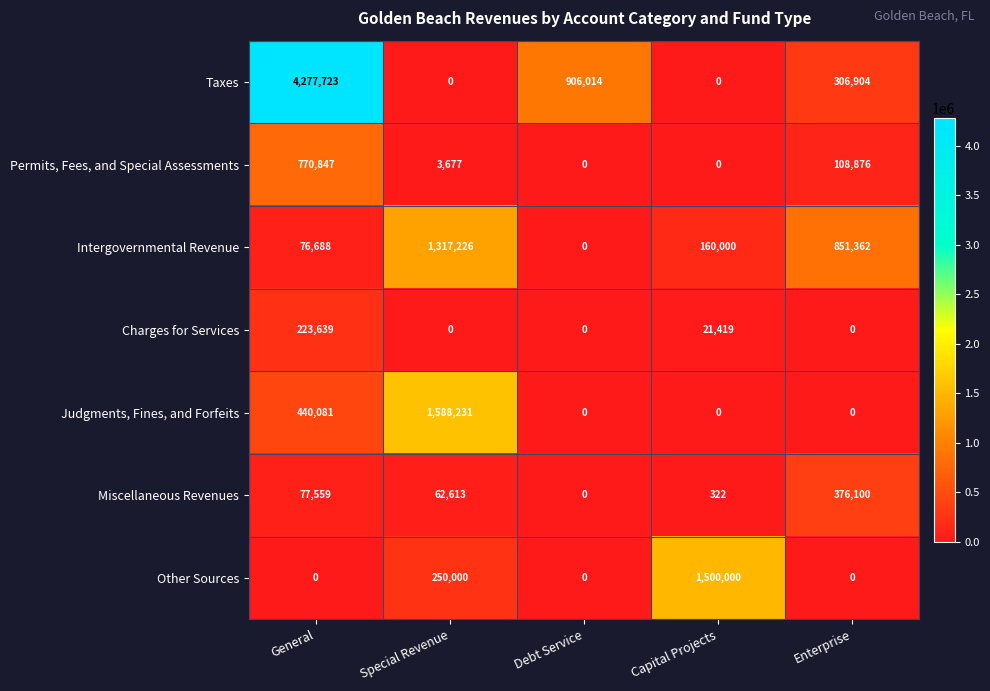

True or false: Other Sources has a value of 1500000 at Capital Projects.

True